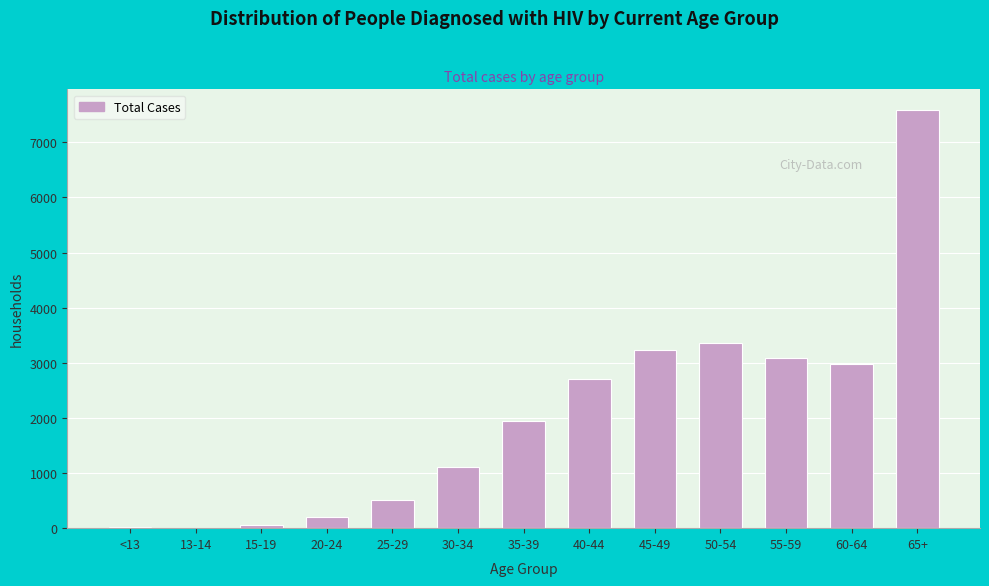

What is the greatest value displayed?

7583